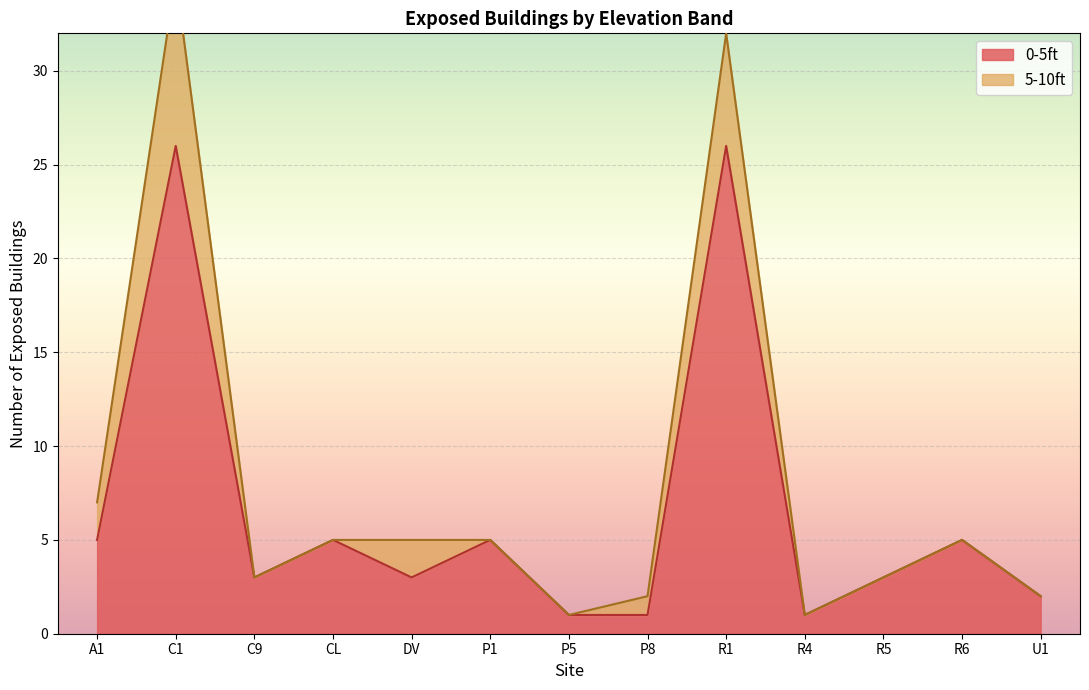

What is the label of the 12th point from the right?

C1